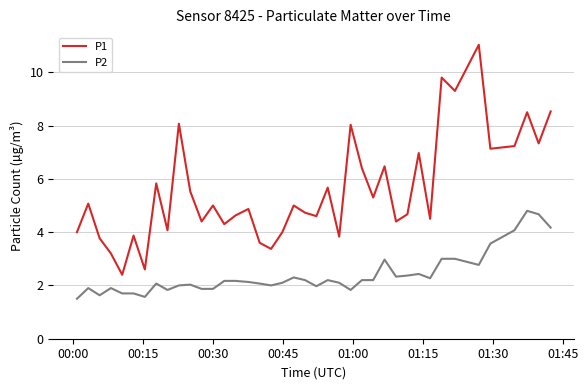

What is the difference between the maximum and minimum values in the P2 series?

3.3